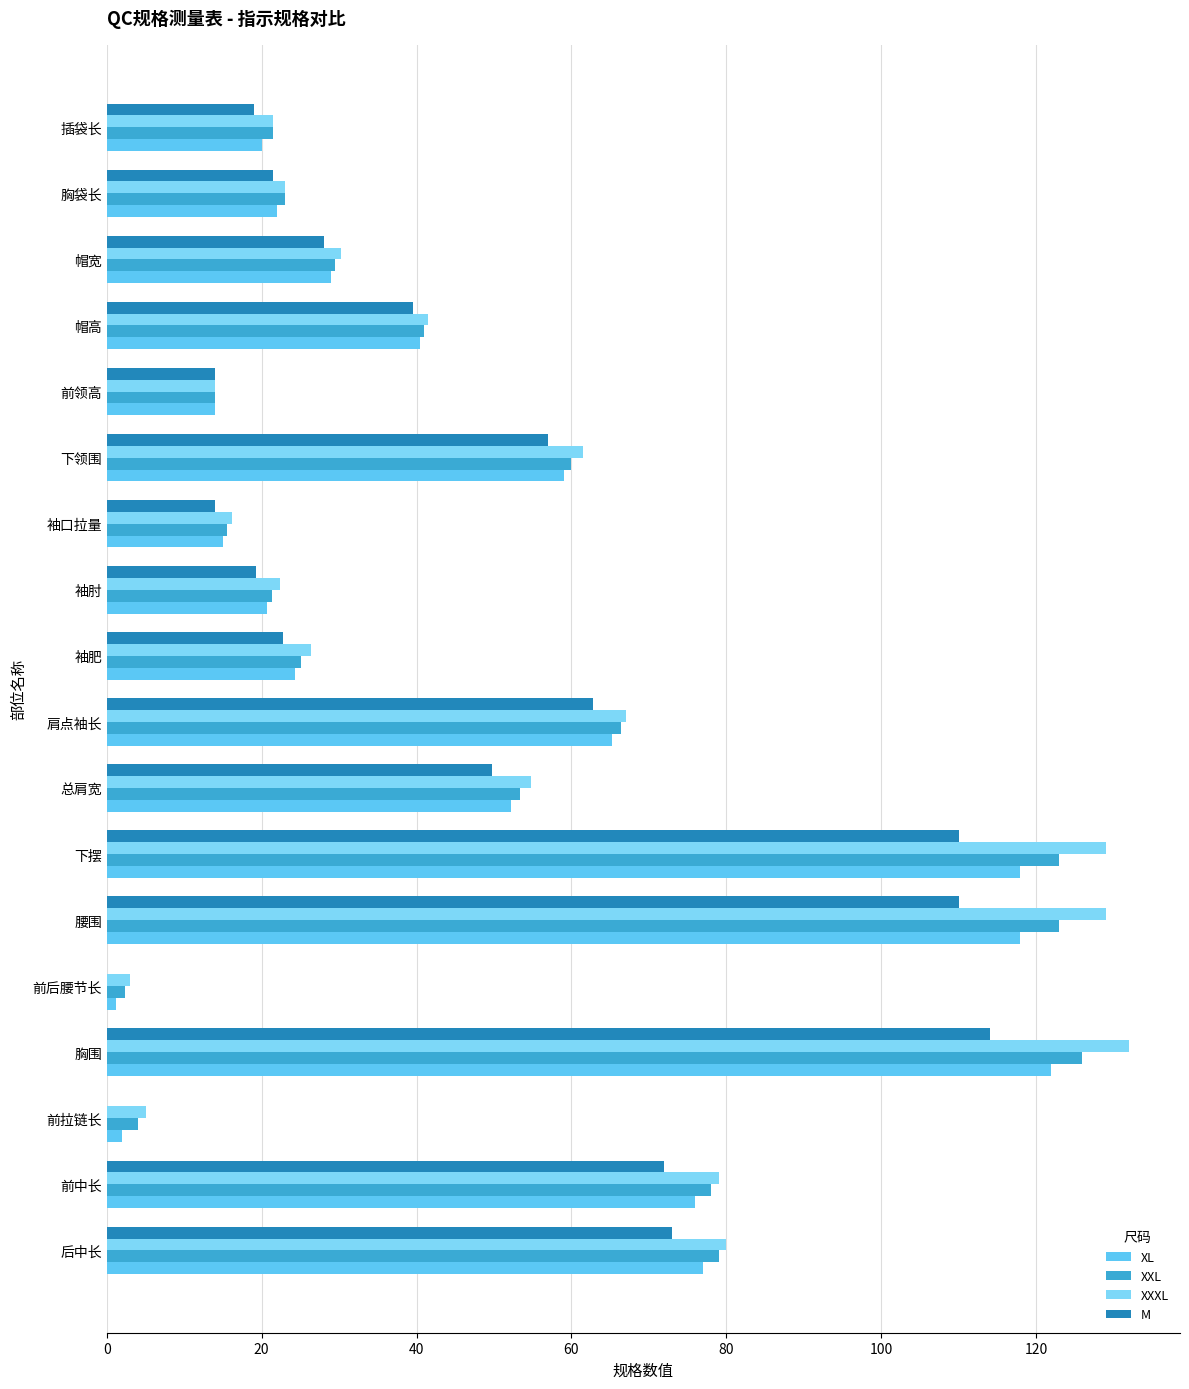

What is the minimum value for XXL?

2.4